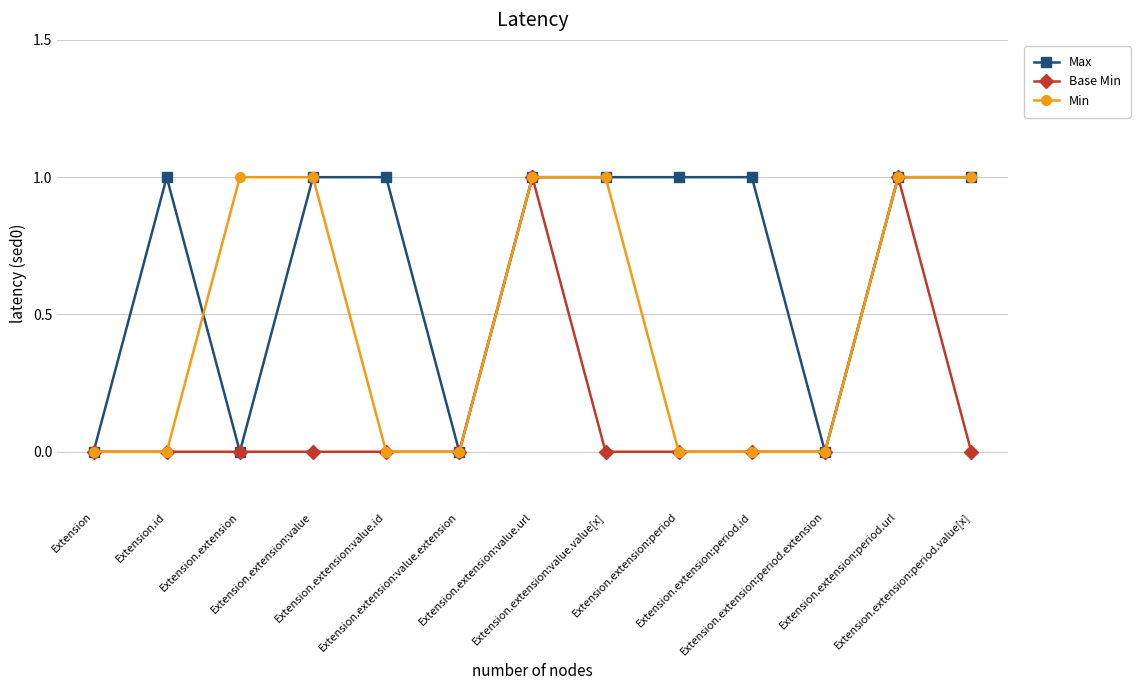

How many series are shown in this chart?

3